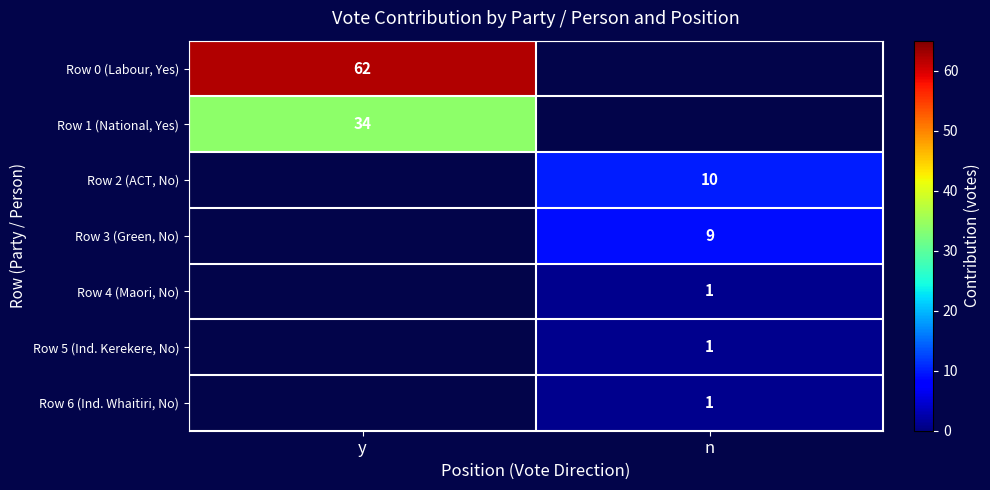

What is the greatest value displayed?

62.0